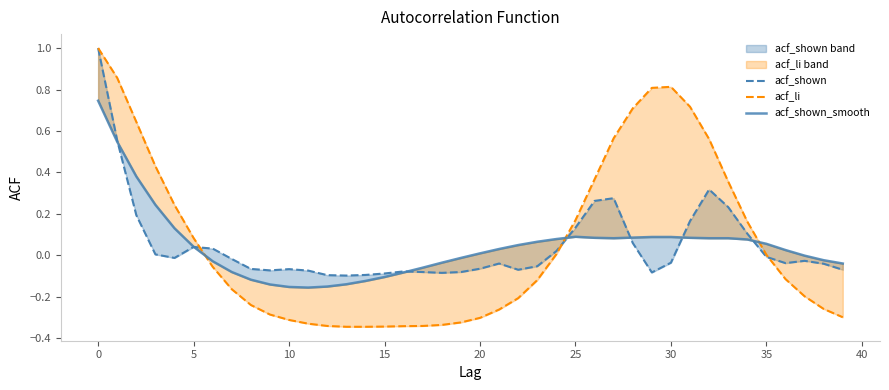

What is the label of the 20th point from the right?

20